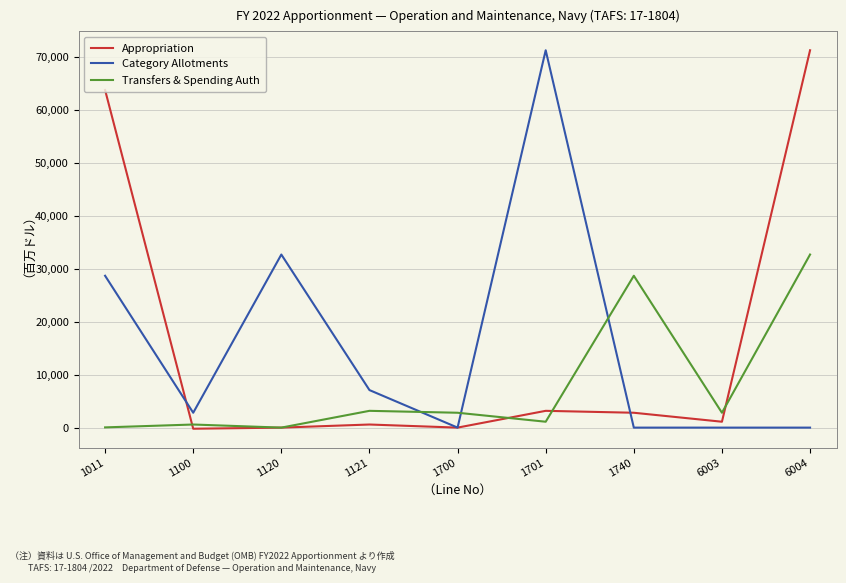

Between which two adjacent categories do Category Allotments and Transfers & Spending Auth first intersect?

1121 and 1700